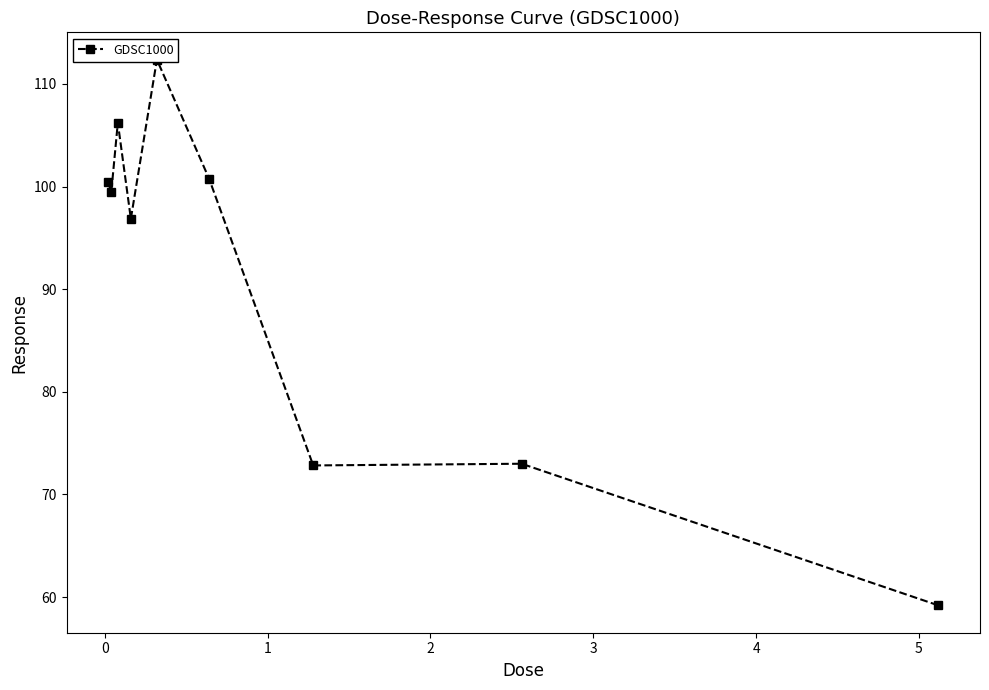

Count the number of data series in this chart.

1